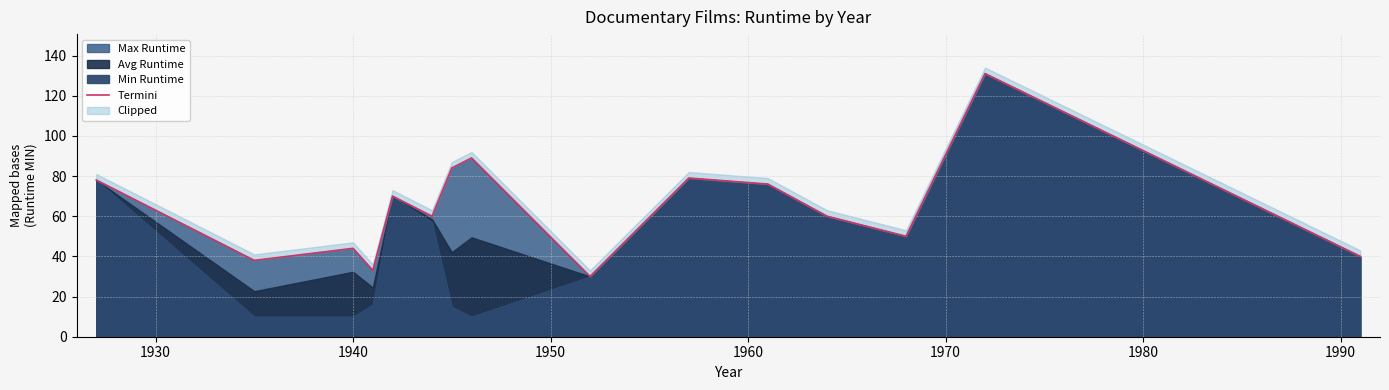

What is the highest value of the Max Runtime series?

131